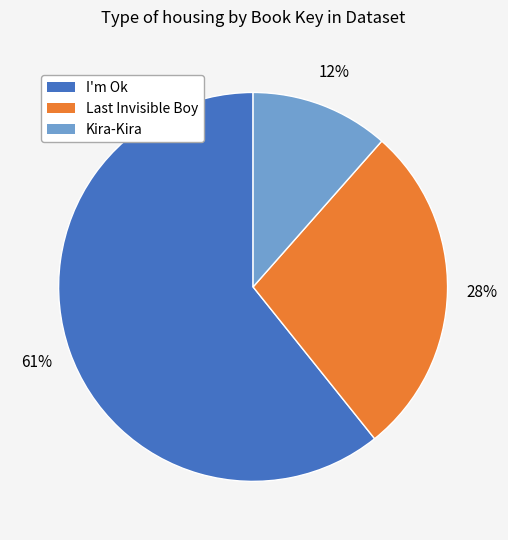

Rank the categories by value from highest to lowest.

I'm Ok, Last Invisible Boy, Kira-Kira